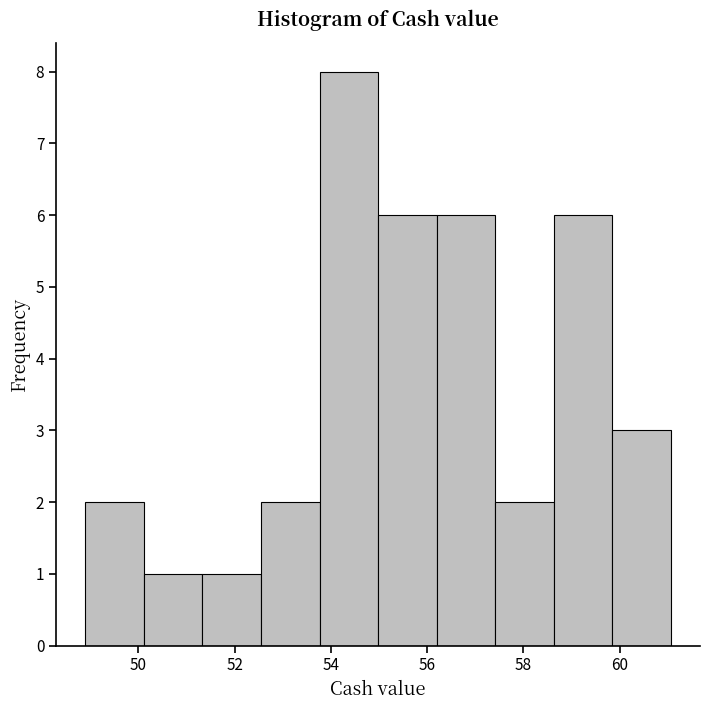

How tall is the bar that spans 50.2 to 51.4 on the x-axis? Neither the bar edges nor the heights are printed on the chart, so give them approximately, as read against the axes.

1